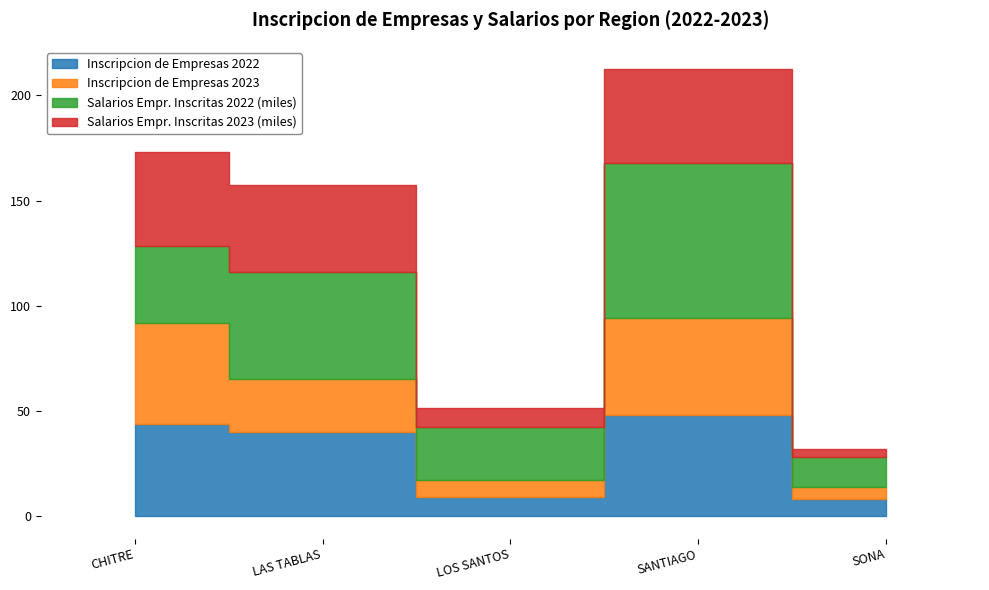

Which series has the largest range (max minus min)?

Salarios Empr. Inscritas 2022